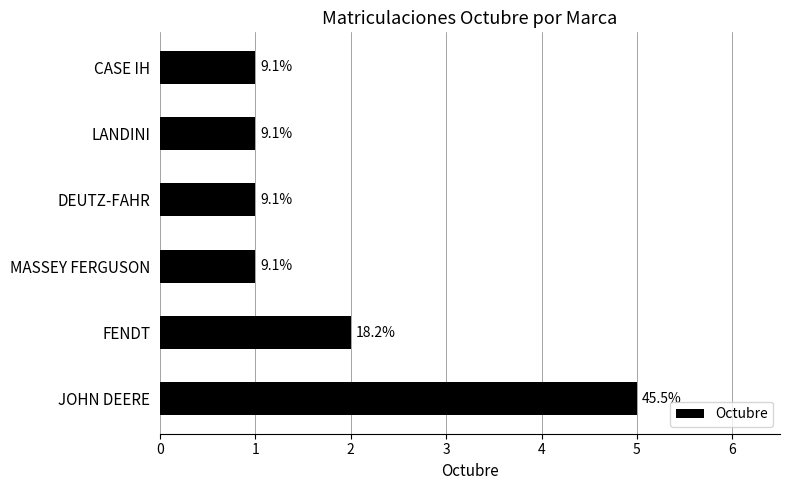

Does the chart contain any negative values?

No